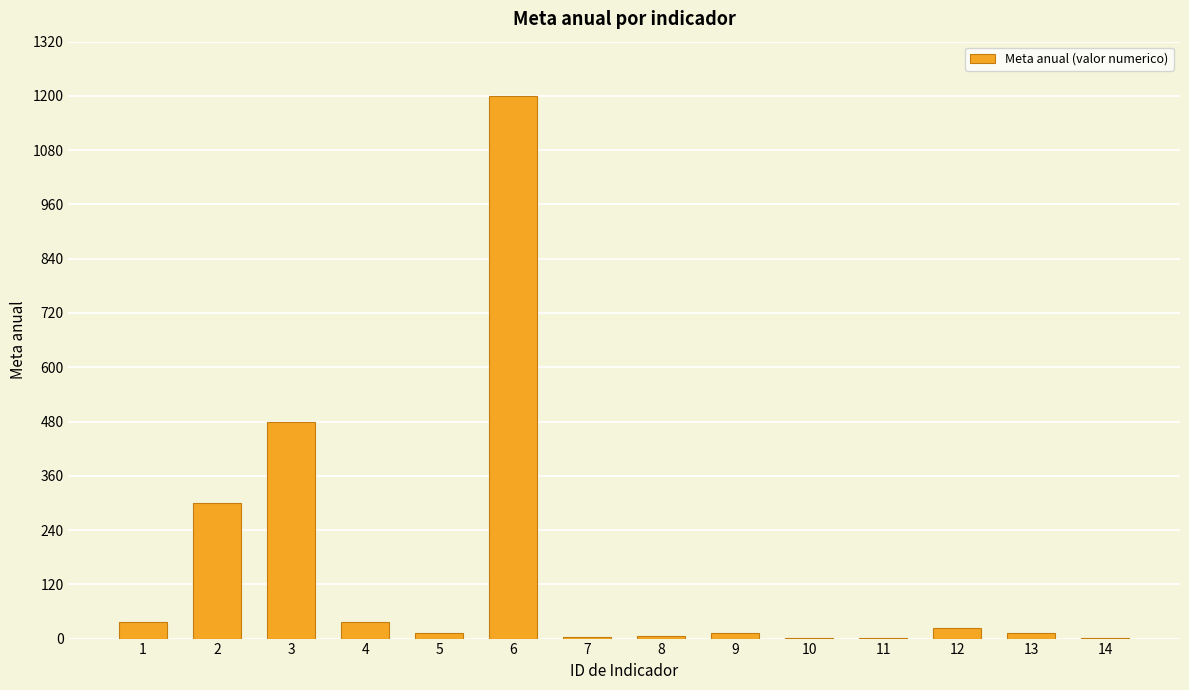

How many distinct data groups are displayed?

1